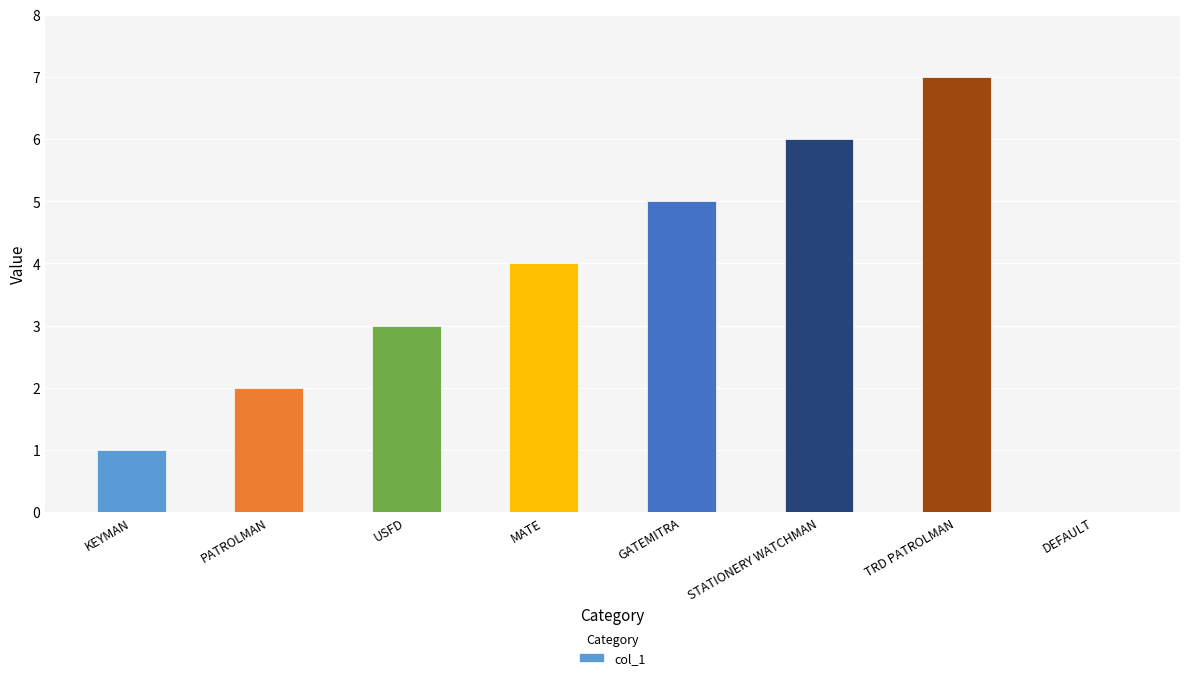

Which label corresponds to the largest value in the chart?

TRD PATROLMAN